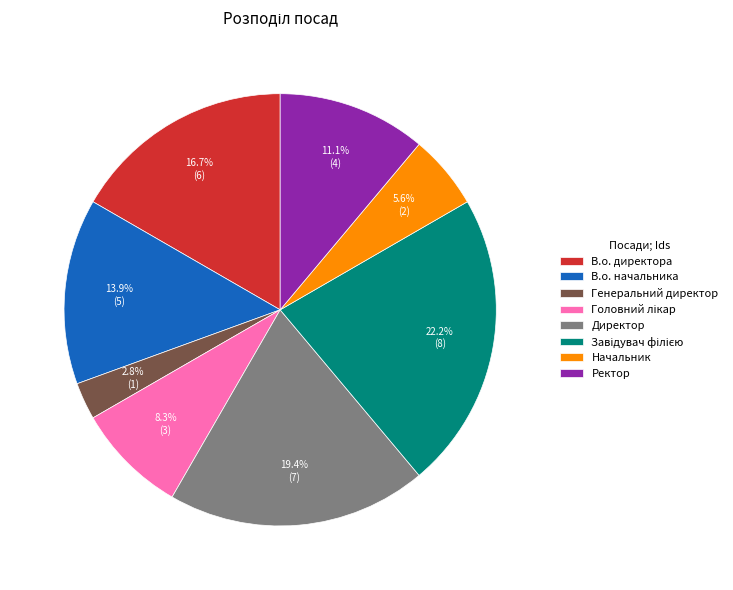

Does В.о. начальника represent more than half of the total?

No